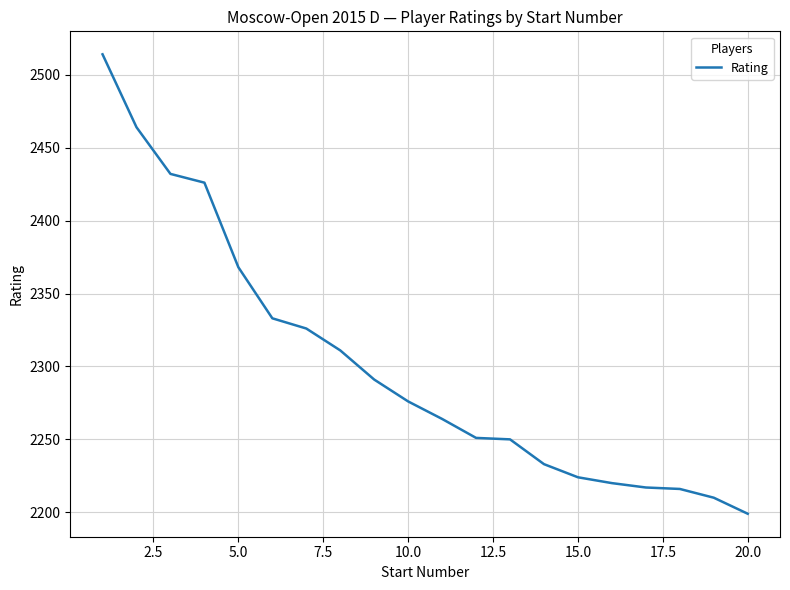

What is the minimum value shown in the chart?

2199